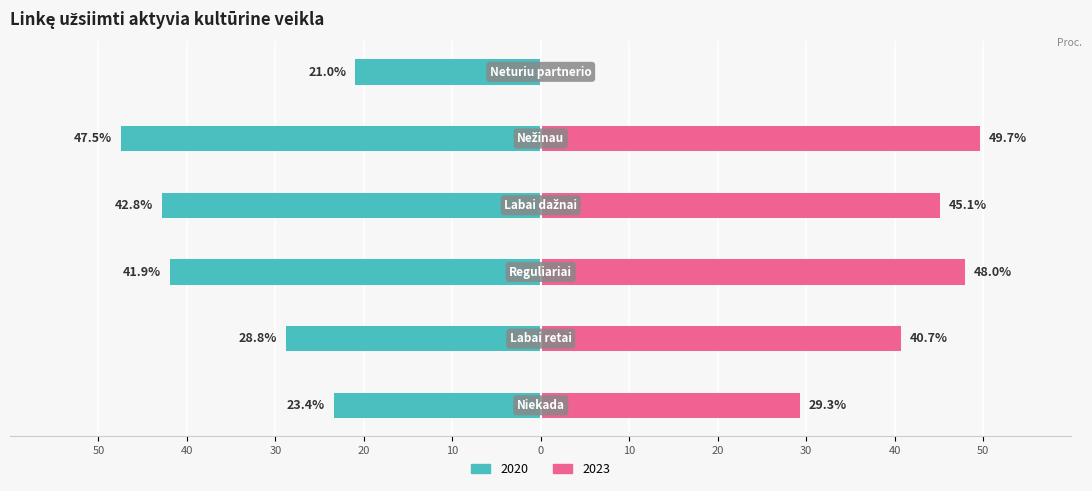

Rank the series by their maximum value, from lowest to highest.

2020, 2023